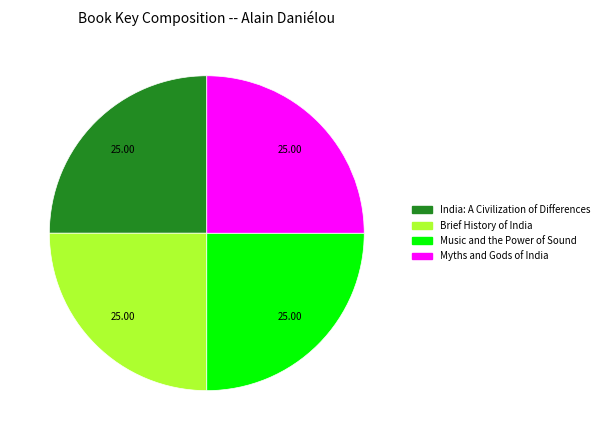

Does Brief History of India represent more than half of the total?

No